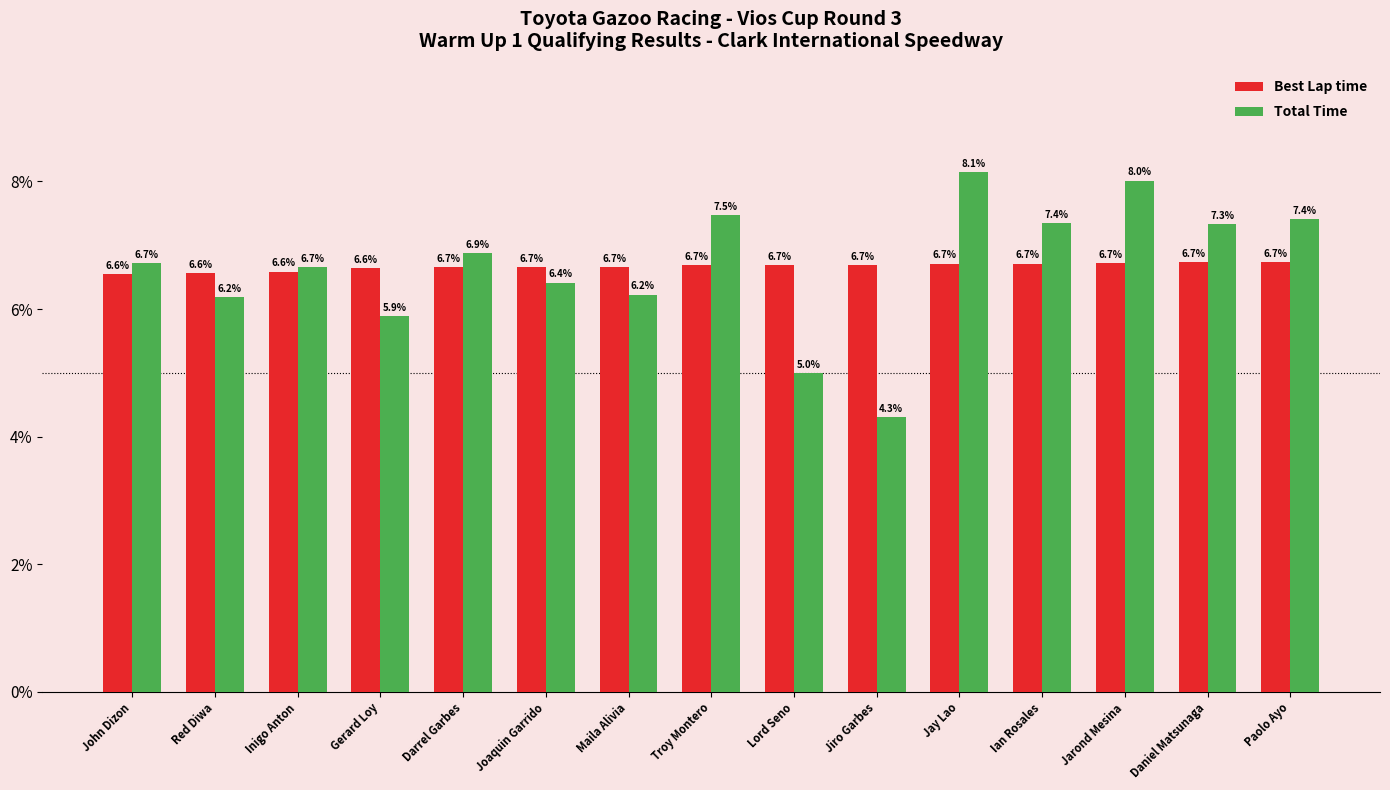

How many values in the Total Time series exceed 6?

12